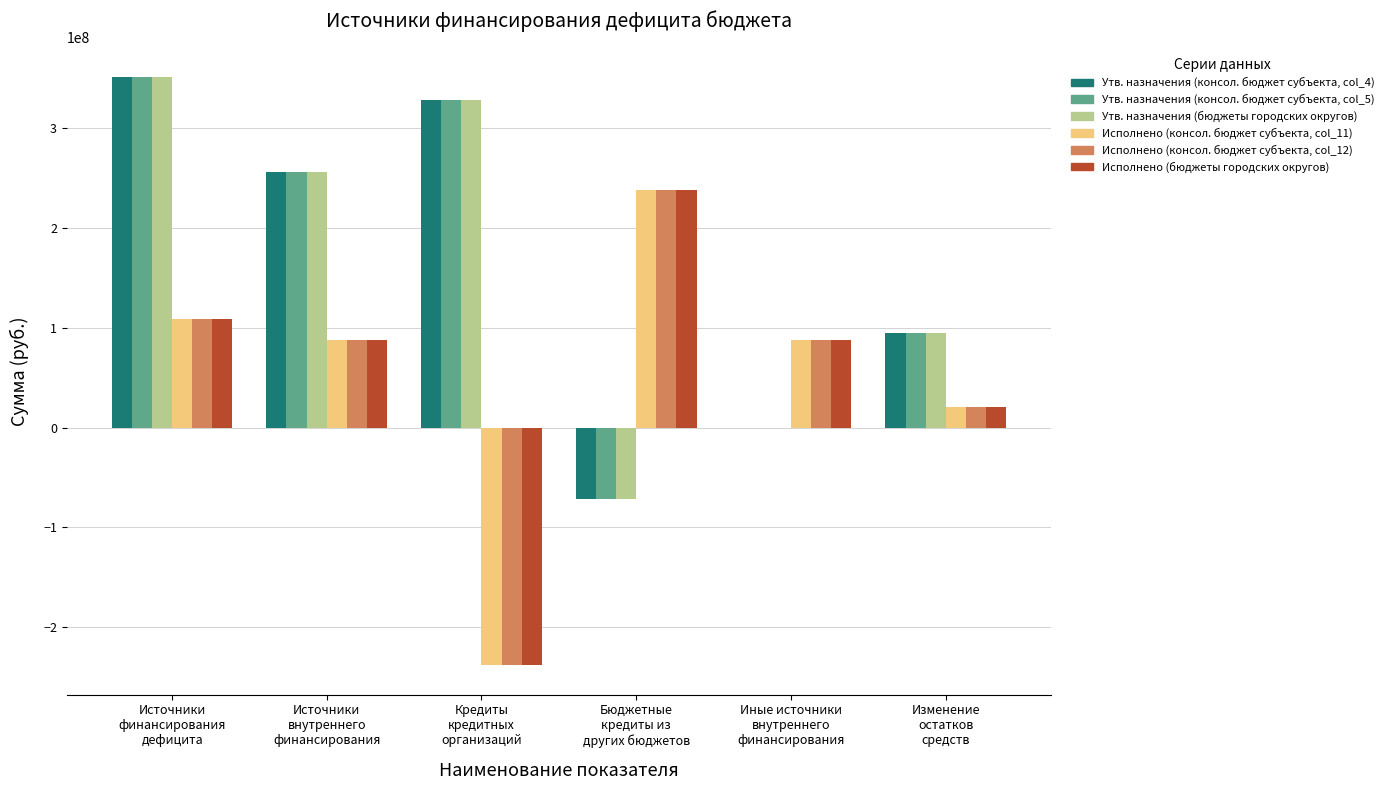

At which label is Исполнено (консол. бюджет субъекта, col_12) closest to 0?

Изменение
остатков
средств